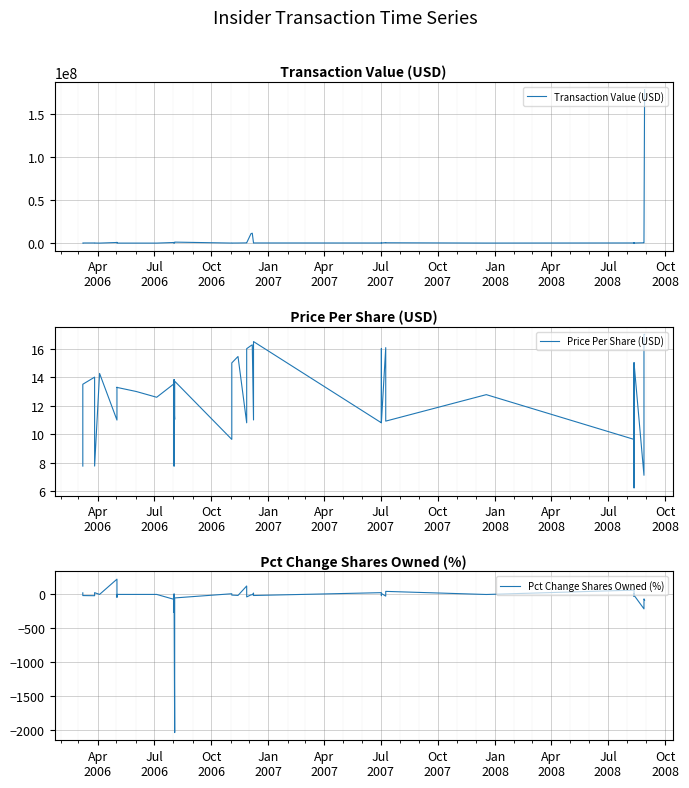

How many data points in Price Per Share (USD) are above 13?

22